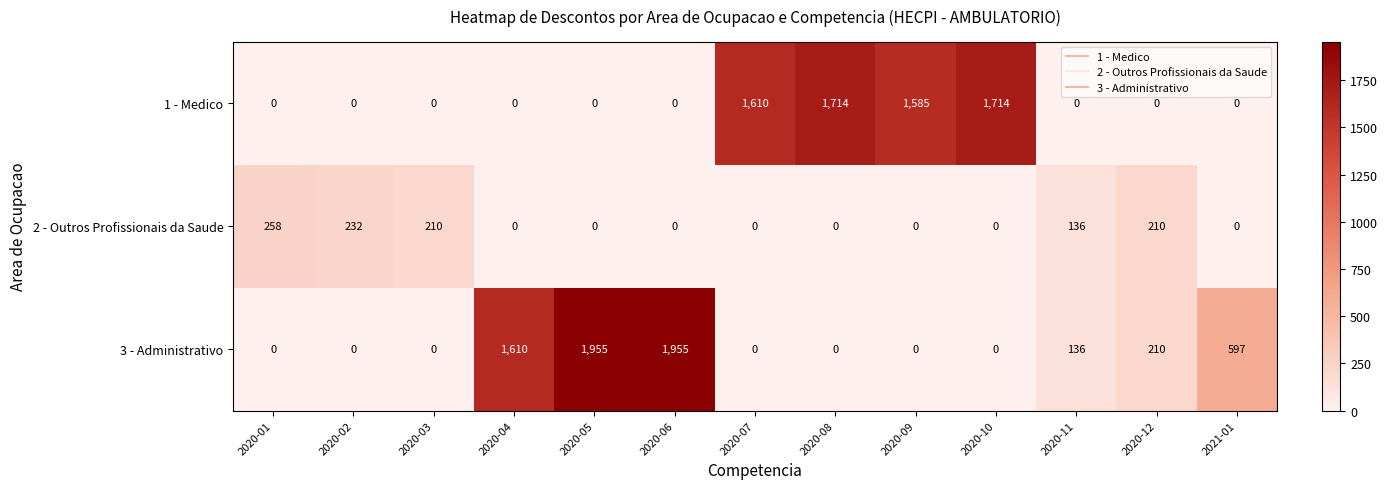

What is the difference between the maximum and minimum values in the 2 - Outros Profissionais da Saude series?

258